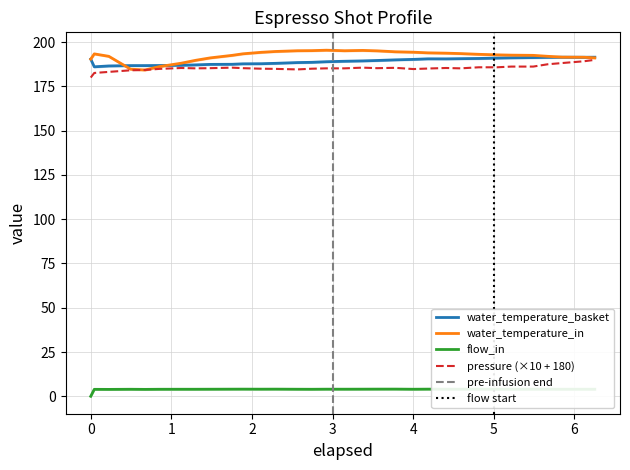

True or false: flow_in and water_temperature_basket cross at least once.

False